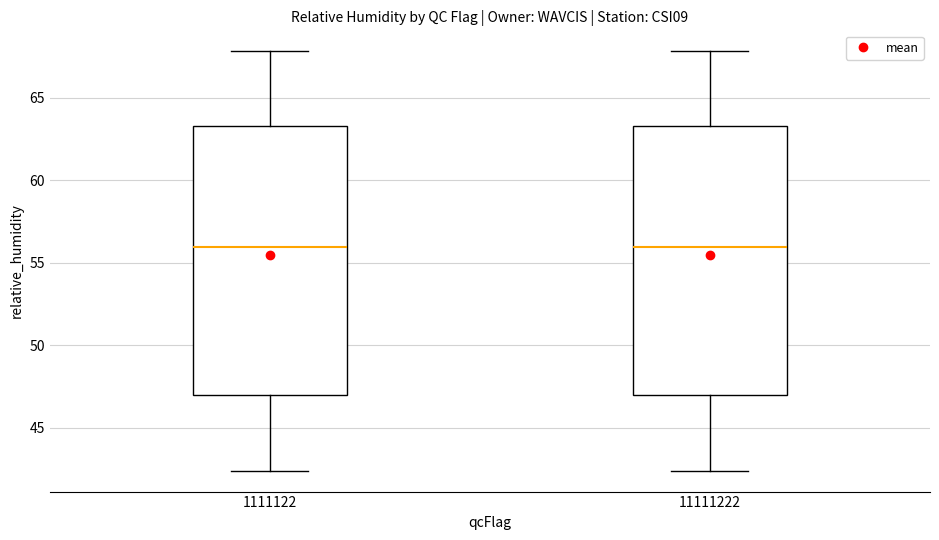

Where does the lower whisker of the box at x = 1111122 end on the y-axis? The values are not printed on the chart, so give them approximately, as read against the axis.

42.5